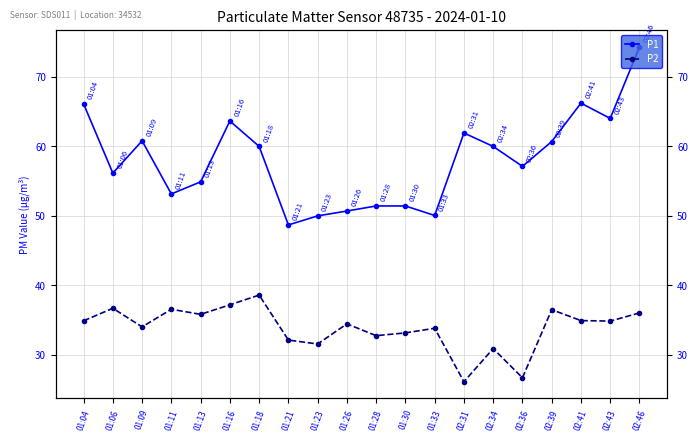

In P2, how many points are higher than both neighbors (excluding endpoints)?

7